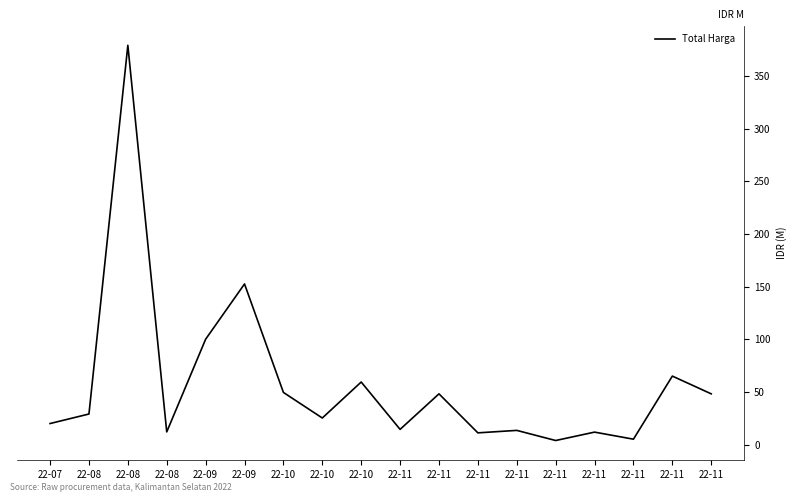

Reading right to left, extract all data points from this chart.

22-11=48.1	22-11=65.0	22-11=5.1	22-11=11.8	22-11=3.8	22-11=13.4	22-11=11.1	22-11=48.1	22-11=14.4	22-10=59.4	22-10=25.2	22-10=49.5	22-09=152.5	22-09=100.0	22-08=12.0	22-08=379.1	22-08=29.0	22-07=19.9